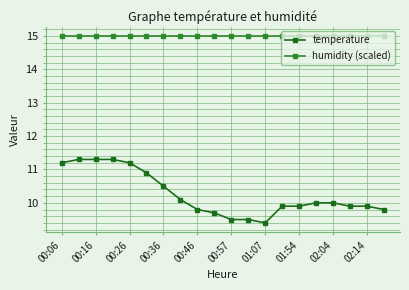

At which category is the sum across all series the highest?

00:16